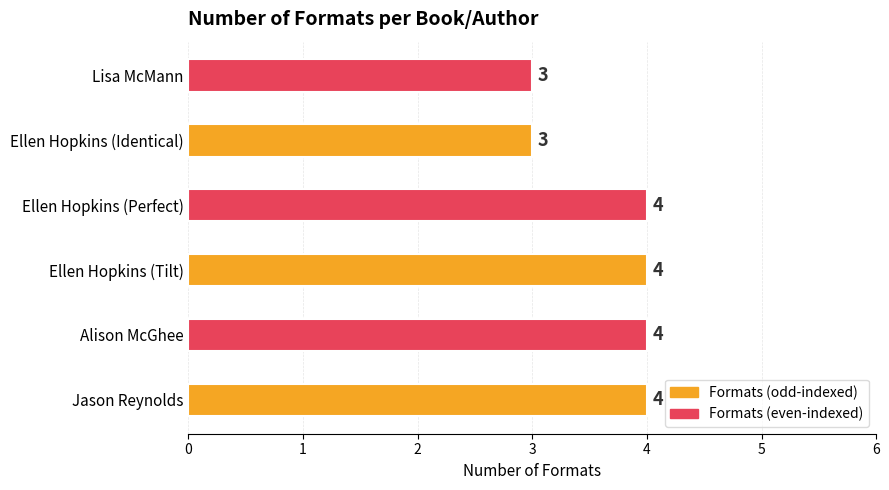

Reading bottom to top, what are all the values shown in this chart?

4	4	4	4	3	3